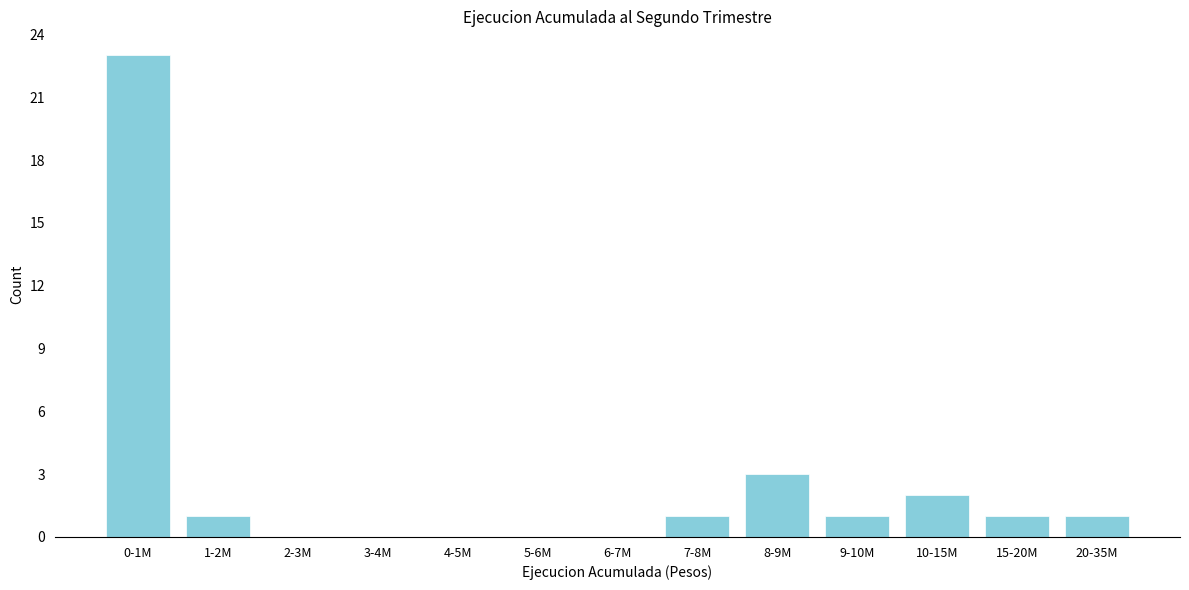

Reading left to right, what are all the values shown in this chart?

0-1M=23	1-2M=1	2-3M=0	3-4M=0	4-5M=0	5-6M=0	6-7M=0	7-8M=1	8-9M=3	9-10M=1	10-15M=2	15-20M=1	20-35M=1